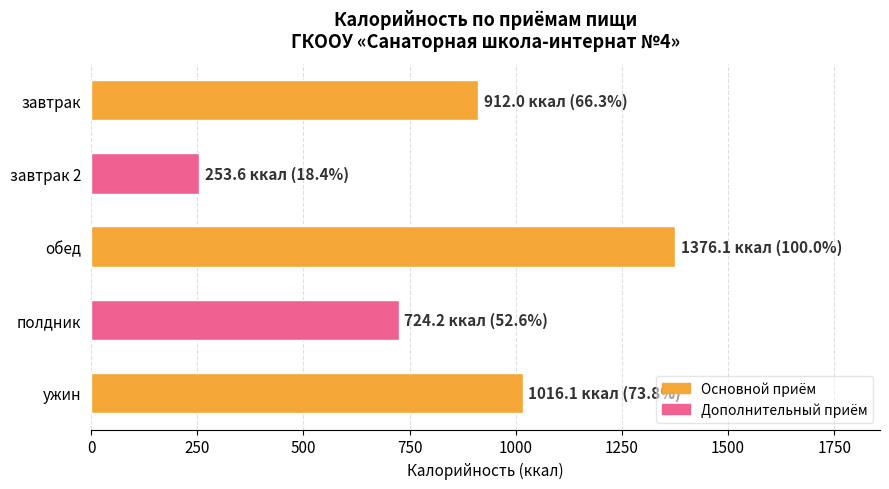

What is the maximum value shown in the chart?

1376.1